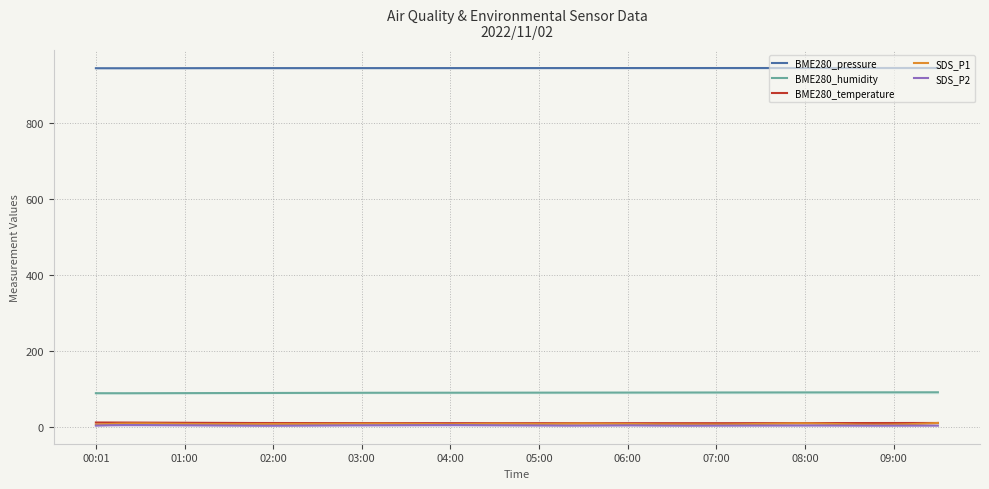

Which category has the lowest value across all series?

02:00